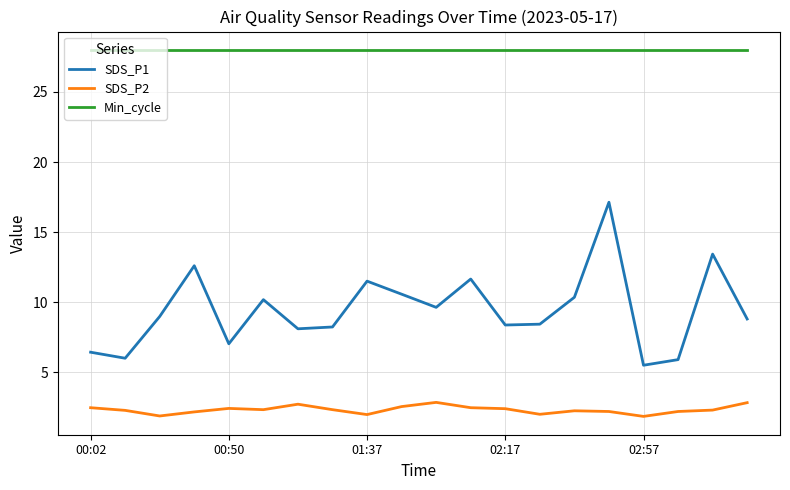

Does the chart have visible grid lines?

Yes